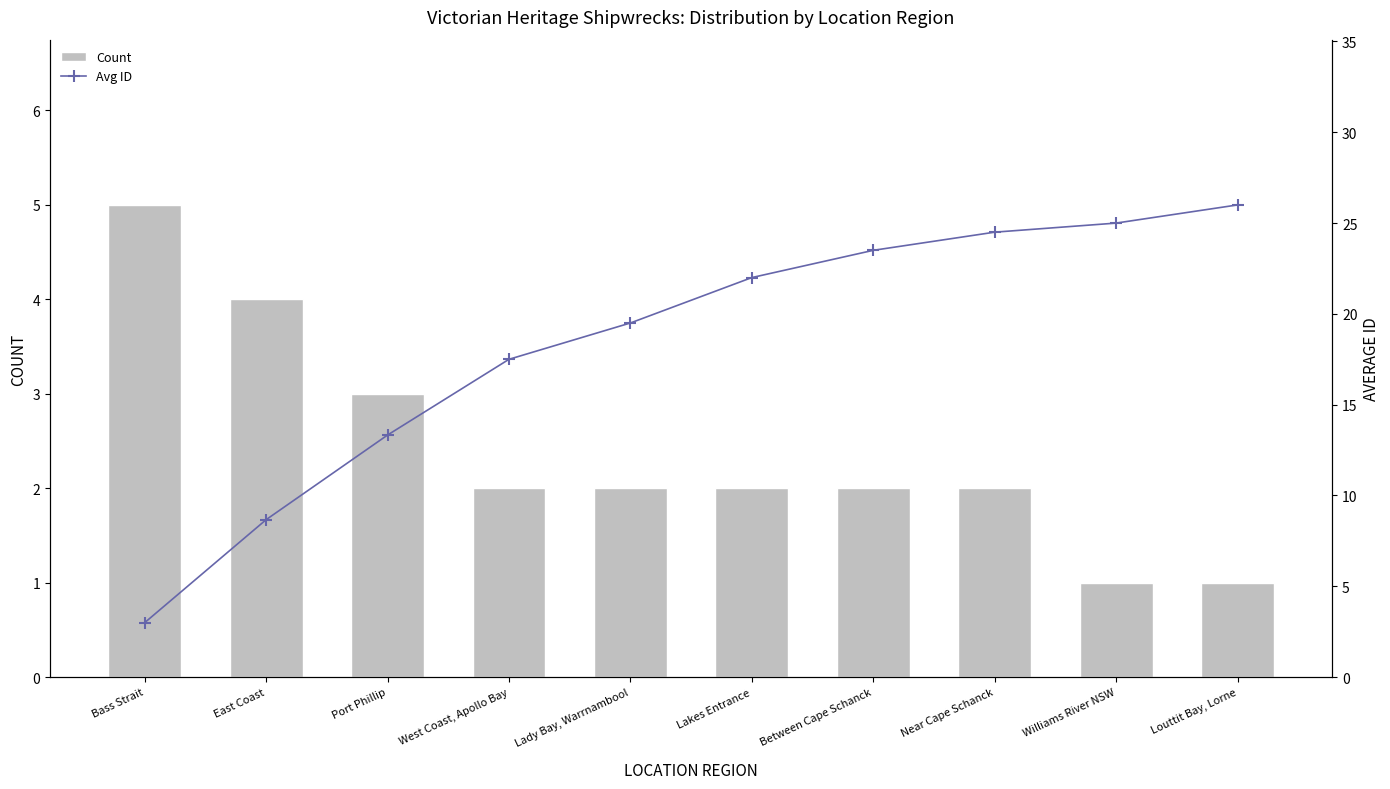

What is the maximum value for Avg ID?

26.0